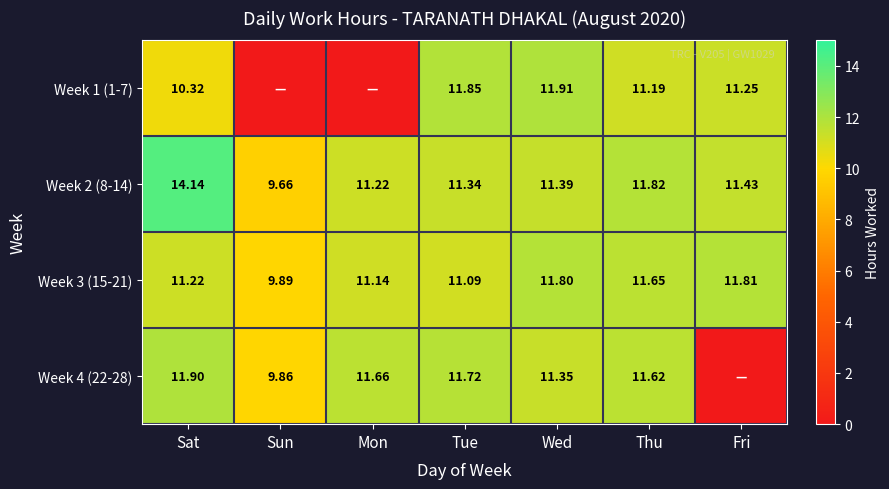

Is it true that Week 2 (8-14) equals 4.5 at Thu?

False